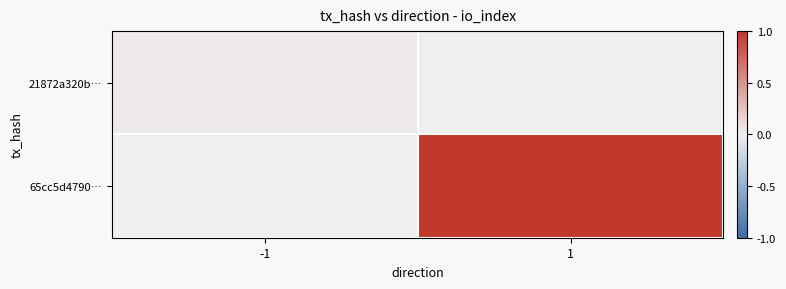

What is the greatest value displayed?

1.0